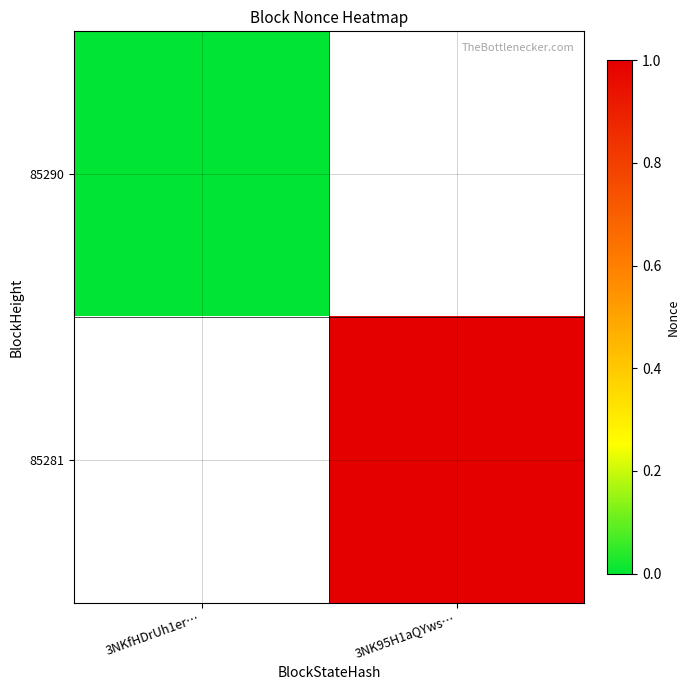

How many data points does each series have?

2